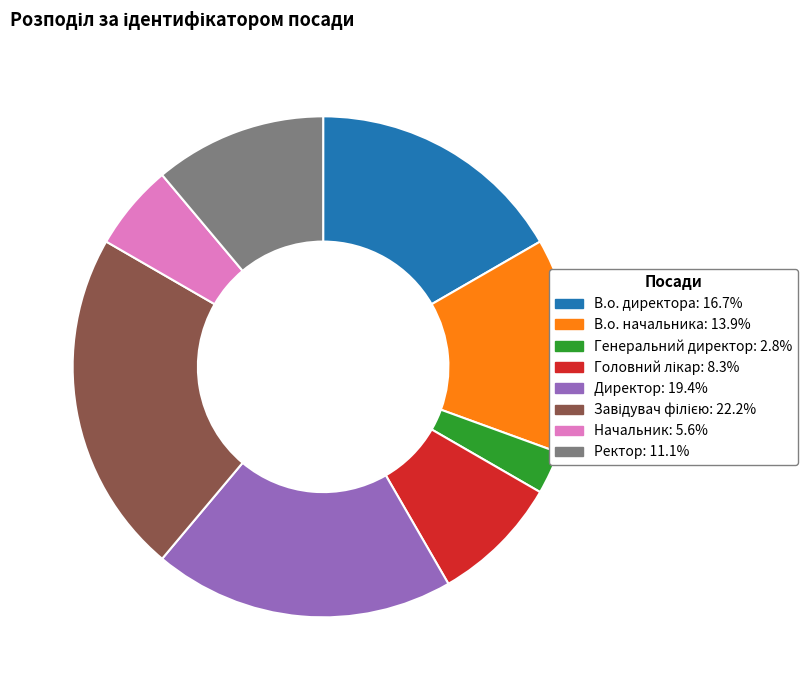

Do В.о. начальника and Директор together represent more than half of the pie?

No